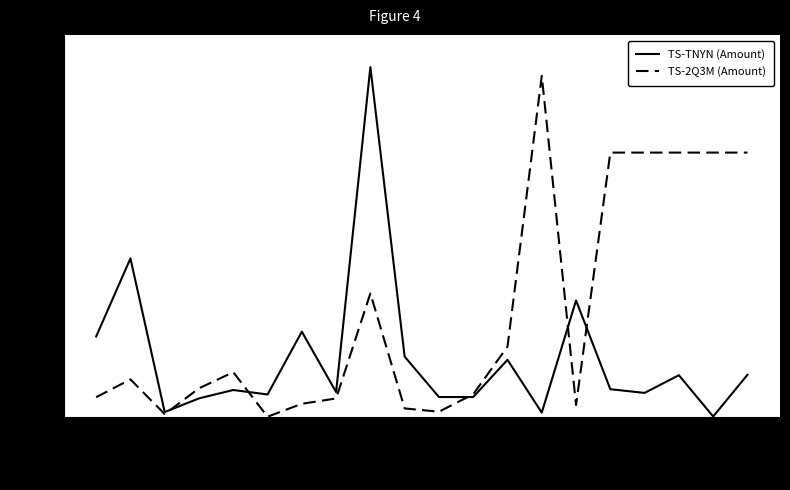

Which series has the largest total across all categories?

TS-2Q3M (Amount)